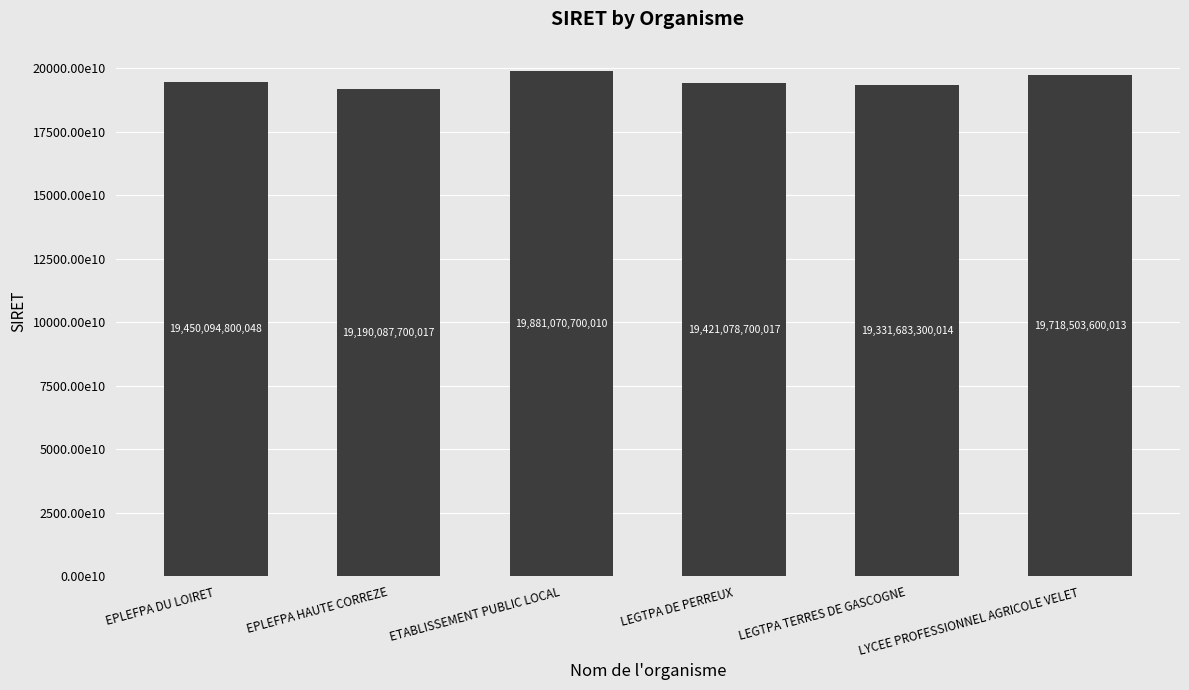

At which category does the chart reach its peak across all series?

ETABLISSEMENT PUBLIC LOCAL